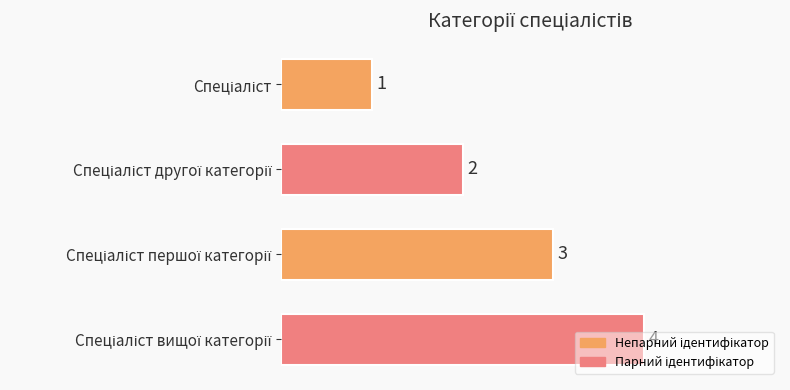

Count the number of data series in this chart.

1